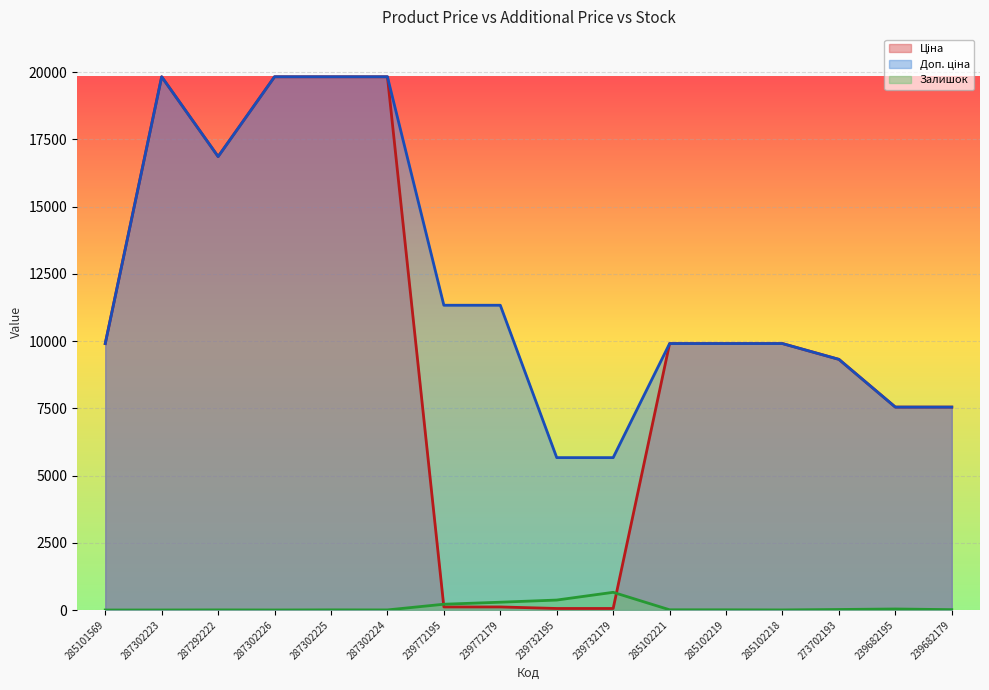

What is the total value across all series at 285102219?

19824.0